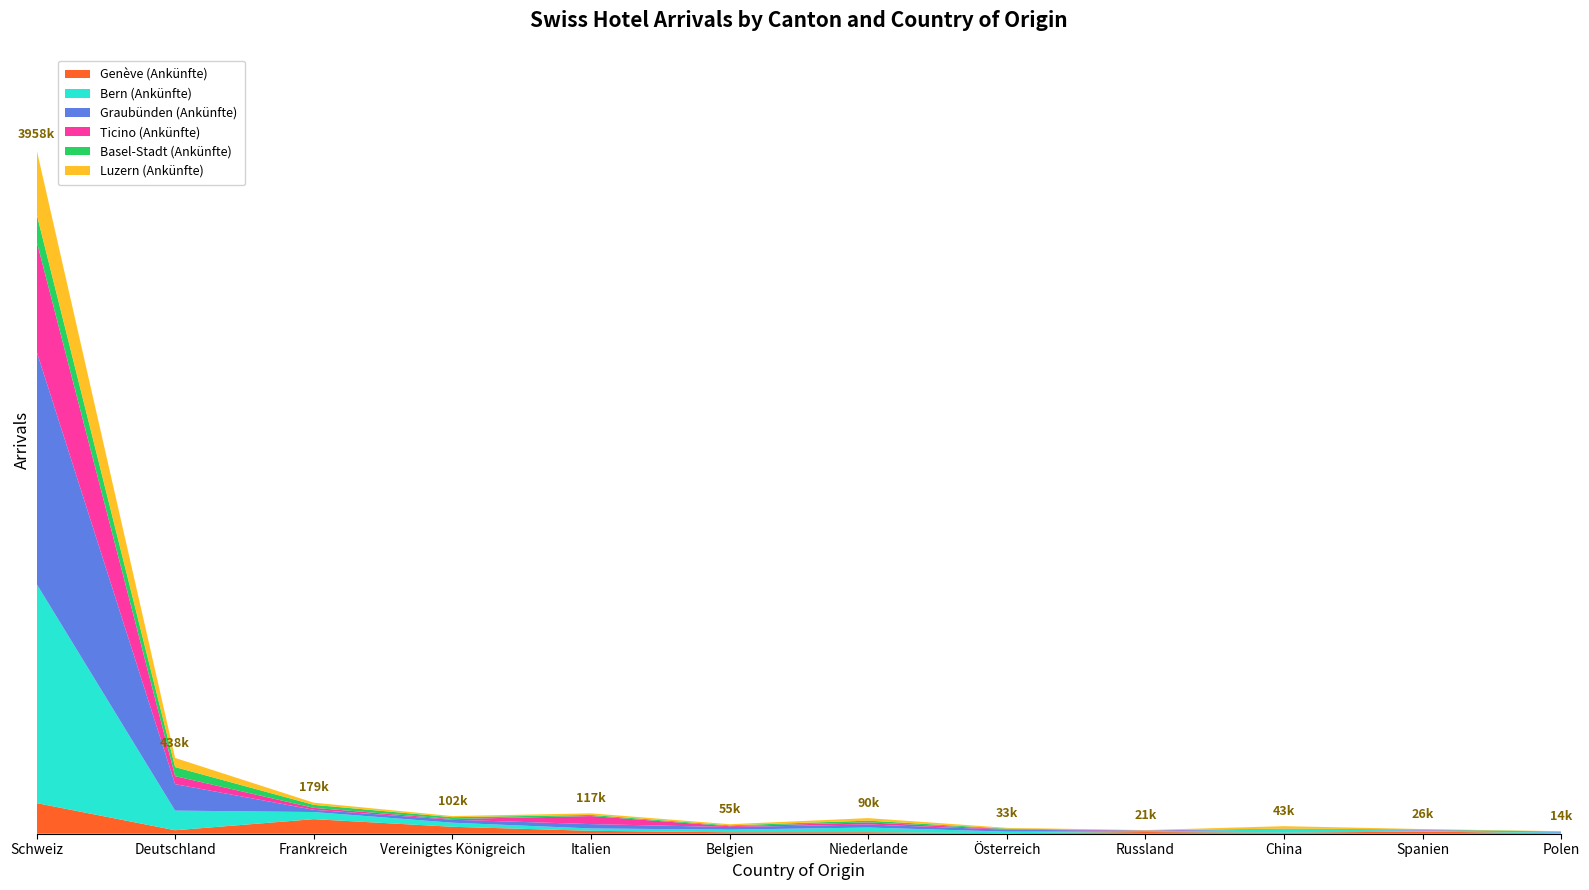

Reading left to right, list all the values displayed in this chart.

Genève (Ankünfte): 177137	20111	84246	40133	16807	8370	8752	3090	9910	6058	12501	2788
Bern (Ankünfte): 1268179	113446	41155	23538	13654	15010	26986	8821	2550	19653	5204	3426
Graubünden (Ankünfte): 1346099	153192	12959	17299	25144	15205	17726	11361	4573	2048	1996	4931
Ticino (Ankünfte): 637484	46334	11182	4147	46611	4869	12061	3222	1810	941	2116	102
Basel-Stadt (Ankünfte): 157993	52368	17423	10429	6456	4902	10039	3058	804	745	3279	1742
Luzern (Ankünfte): 371942	52789	12547	6470	9245	6663	14649	4359	1511	14212	1902	1507